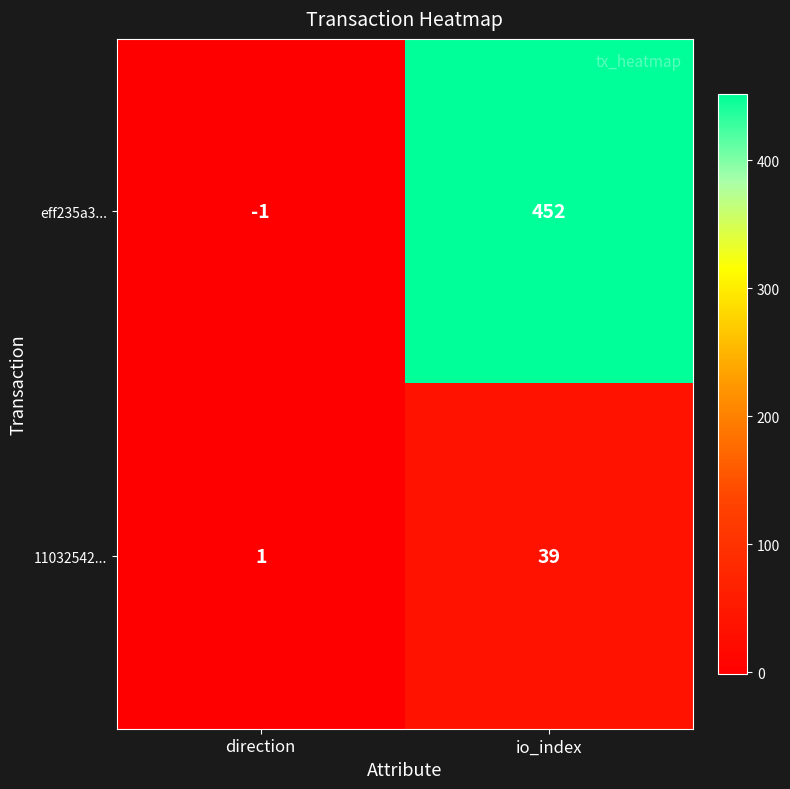

Reading left to right, extract all data points from this chart.

eff235a3...: direction=-1	io_index=452
11032542...: direction=1	io_index=39